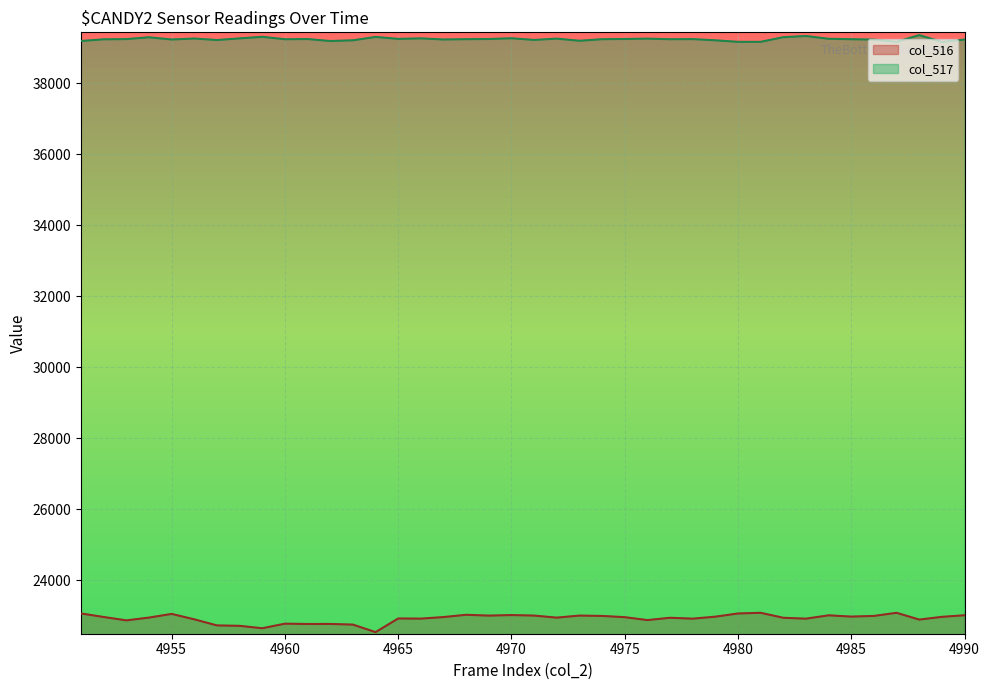

What is the minimum value shown in the chart?

22542